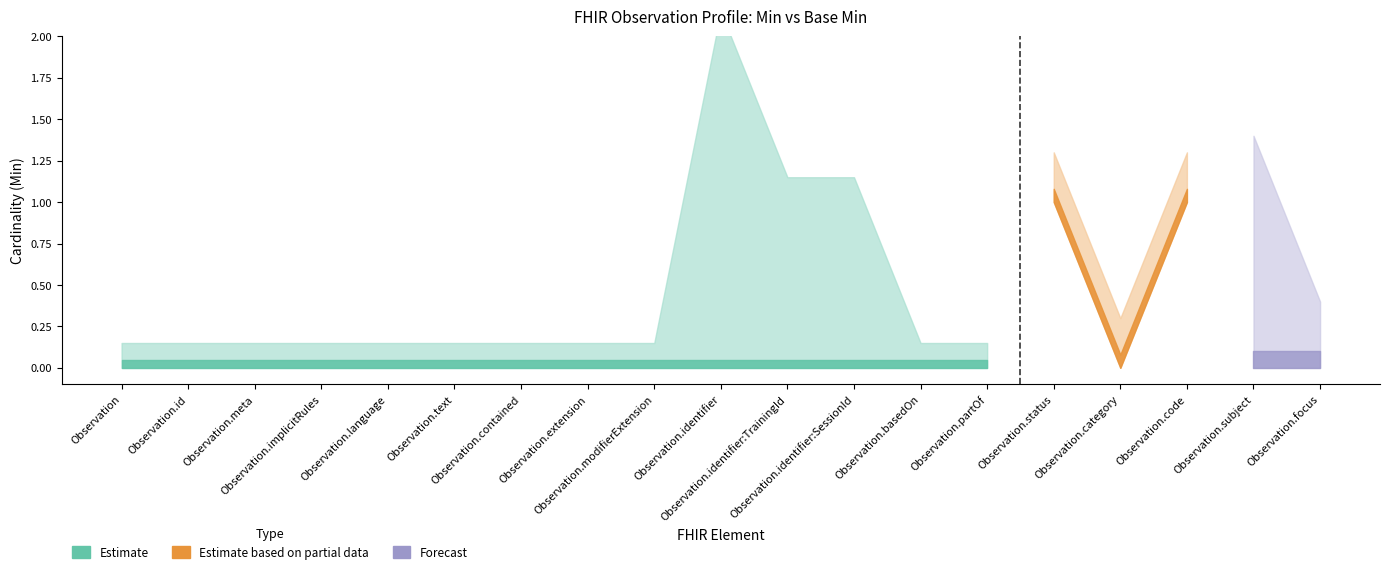

What is the total value across all series at Observation.identifier:SessionId?

1